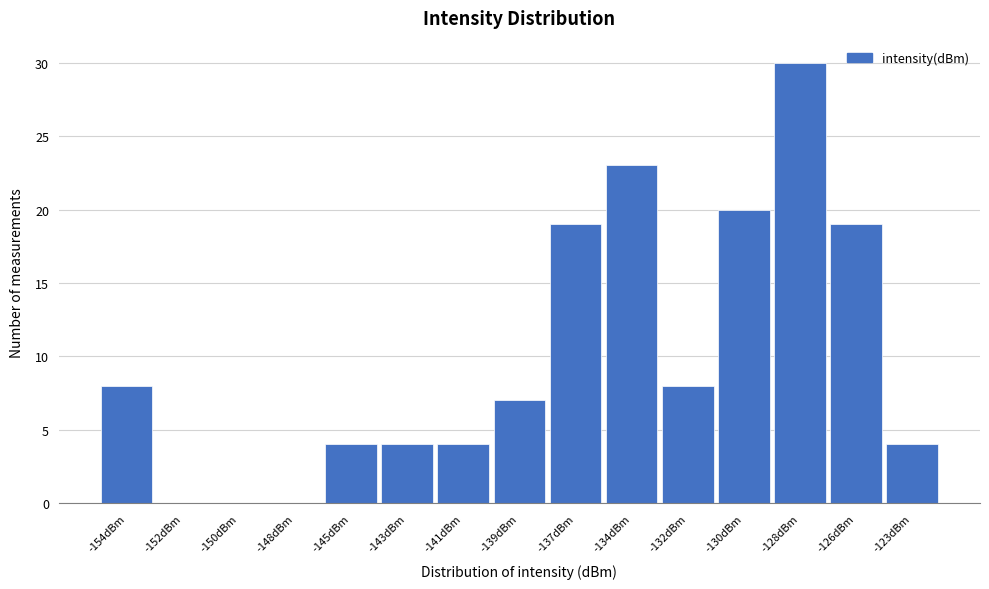

Reading left to right, list all the values displayed in this chart.

-154dBm=8	-152dBm=0	-150dBm=0	-148dBm=0	-145dBm=4	-143dBm=4	-141dBm=4	-139dBm=7	-137dBm=19	-134dBm=23	-132dBm=8	-130dBm=20	-128dBm=30	-126dBm=19	-123dBm=4